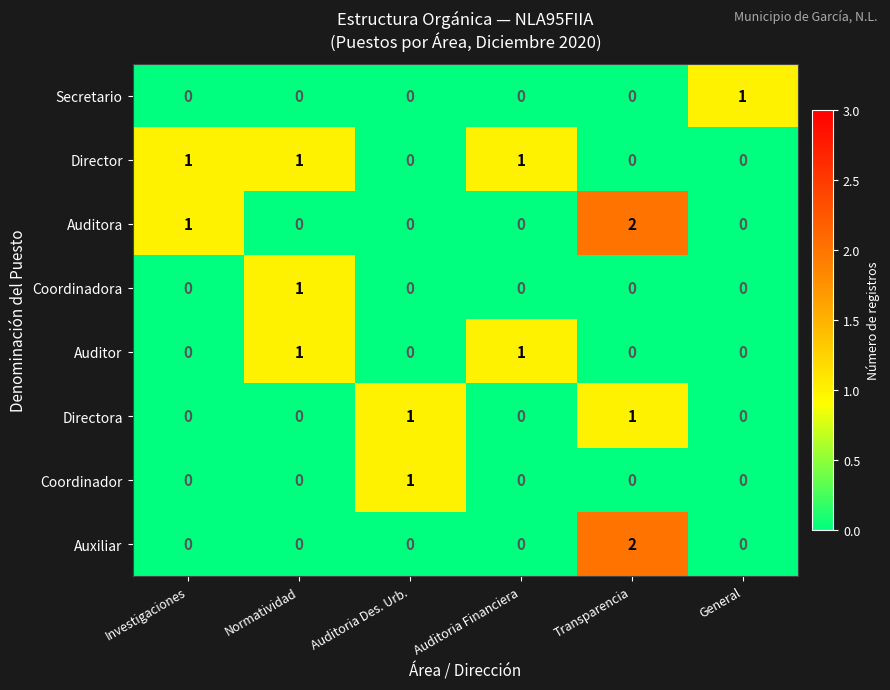

At which label does Auditora reach its peak?

Transparencia